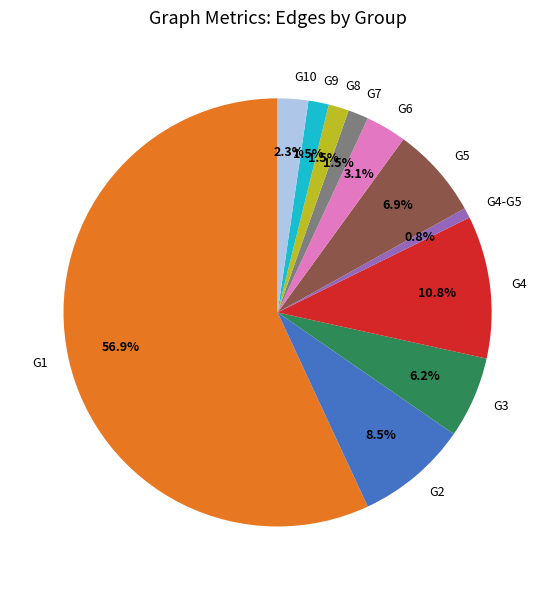

Between G6 and G2, which is larger?

G2